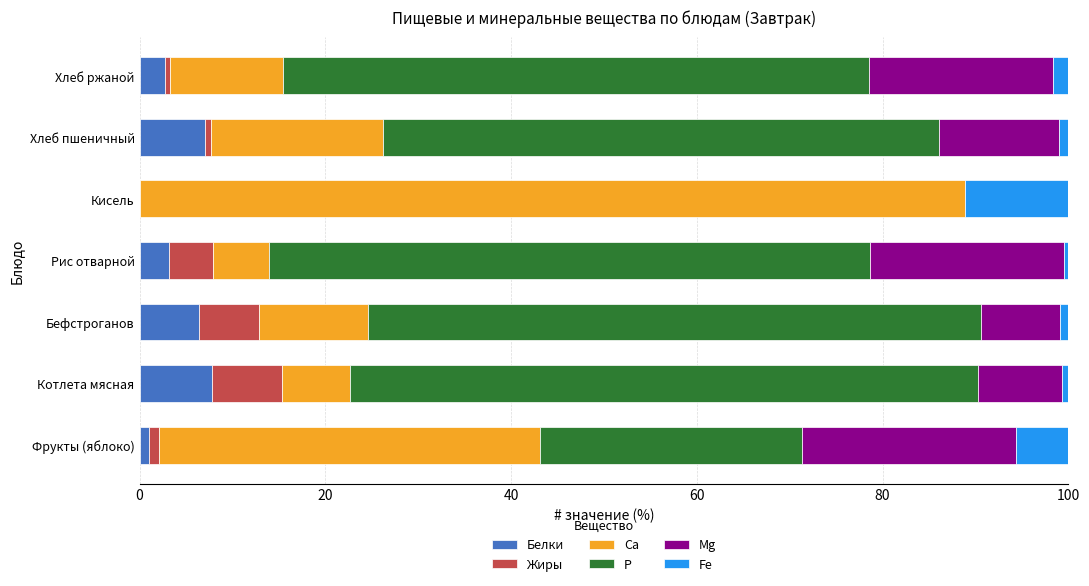

True or false: Белки has a value of 3.2 at Рис отварной.

True